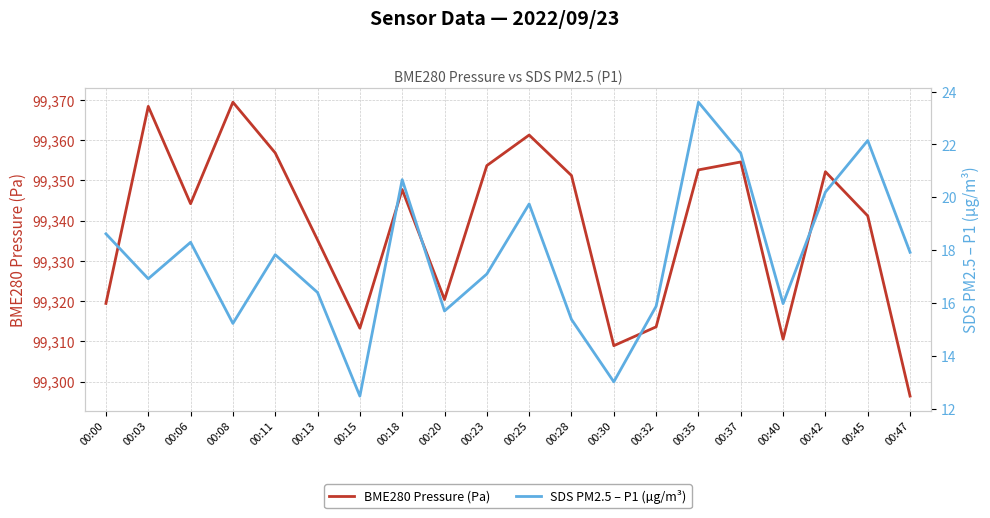

Rank the series by their average value, from highest to lowest.

BME280 Pressure (Pa), SDS PM2.5 – P1 (µg/m³)